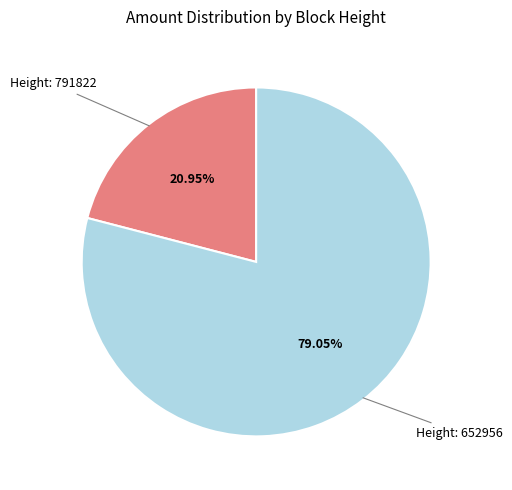

Does any single category account for the majority?

Yes